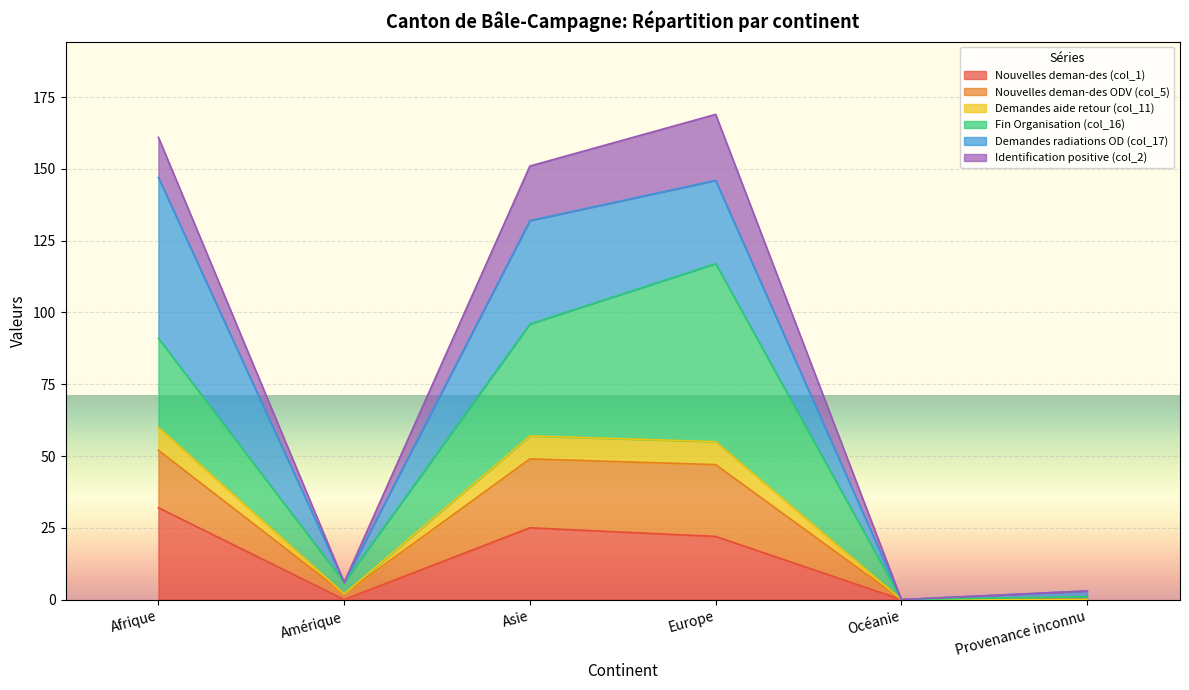

What is the value of the Nouvelles deman-des (col_1) point at the 4th from the left?

22